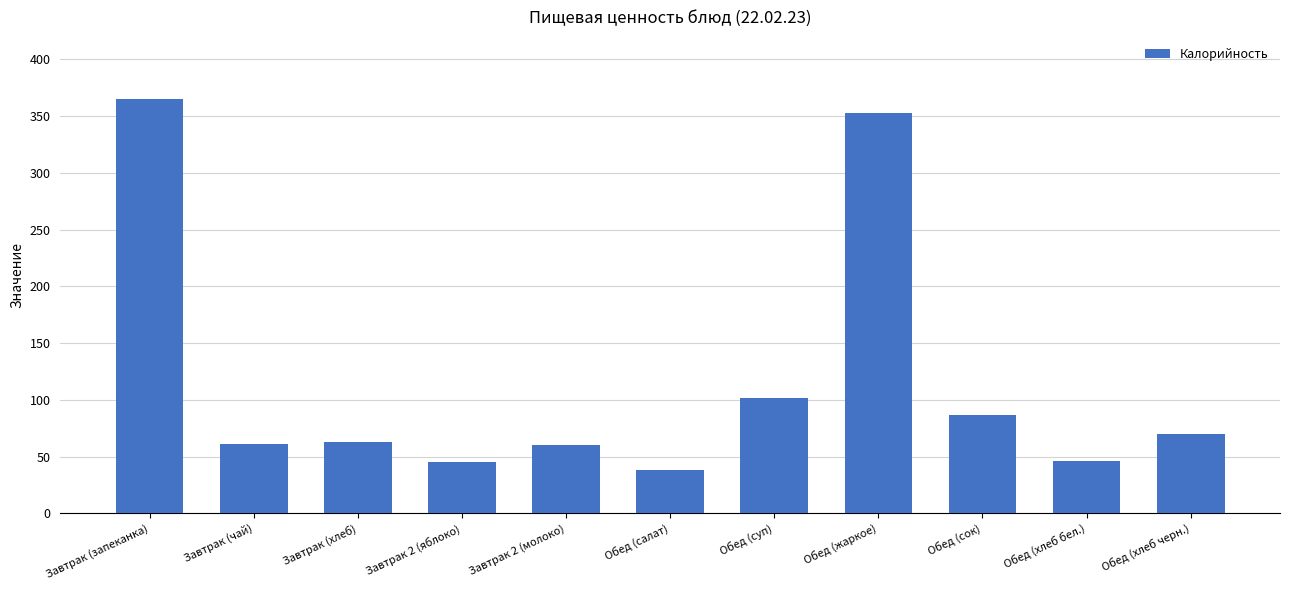

What is the sum of the values at Завтрак 2 (молоко) and Обед (сок)?

147